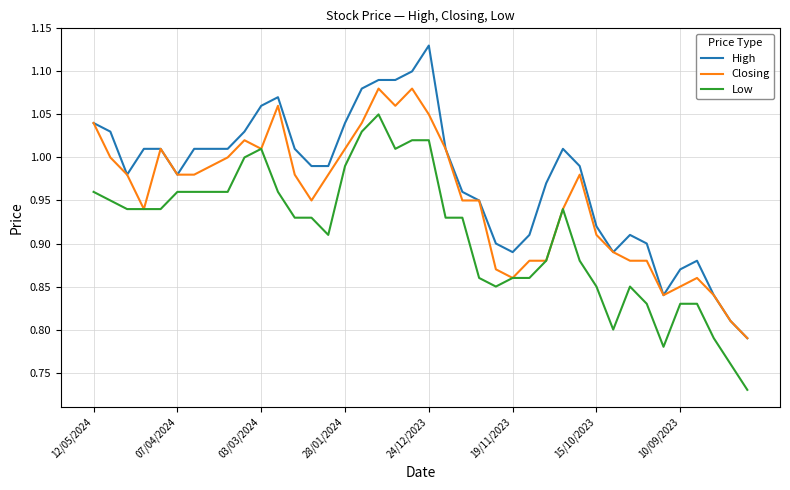

At how many categories does at least one series exceed 1?

19